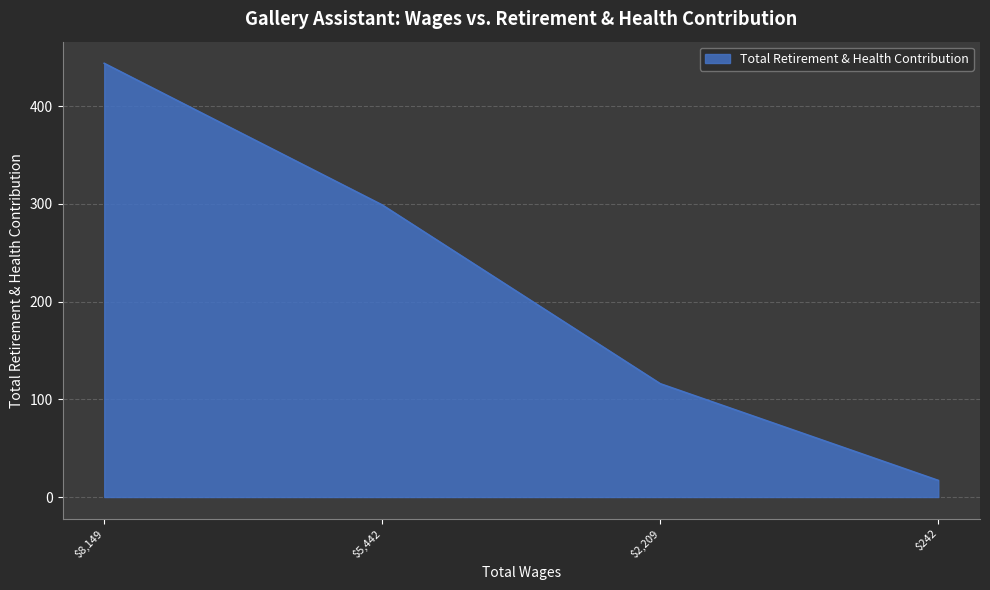

Rank the categories by value from lowest to highest.

$242, $2,209, $5,442, $8,149